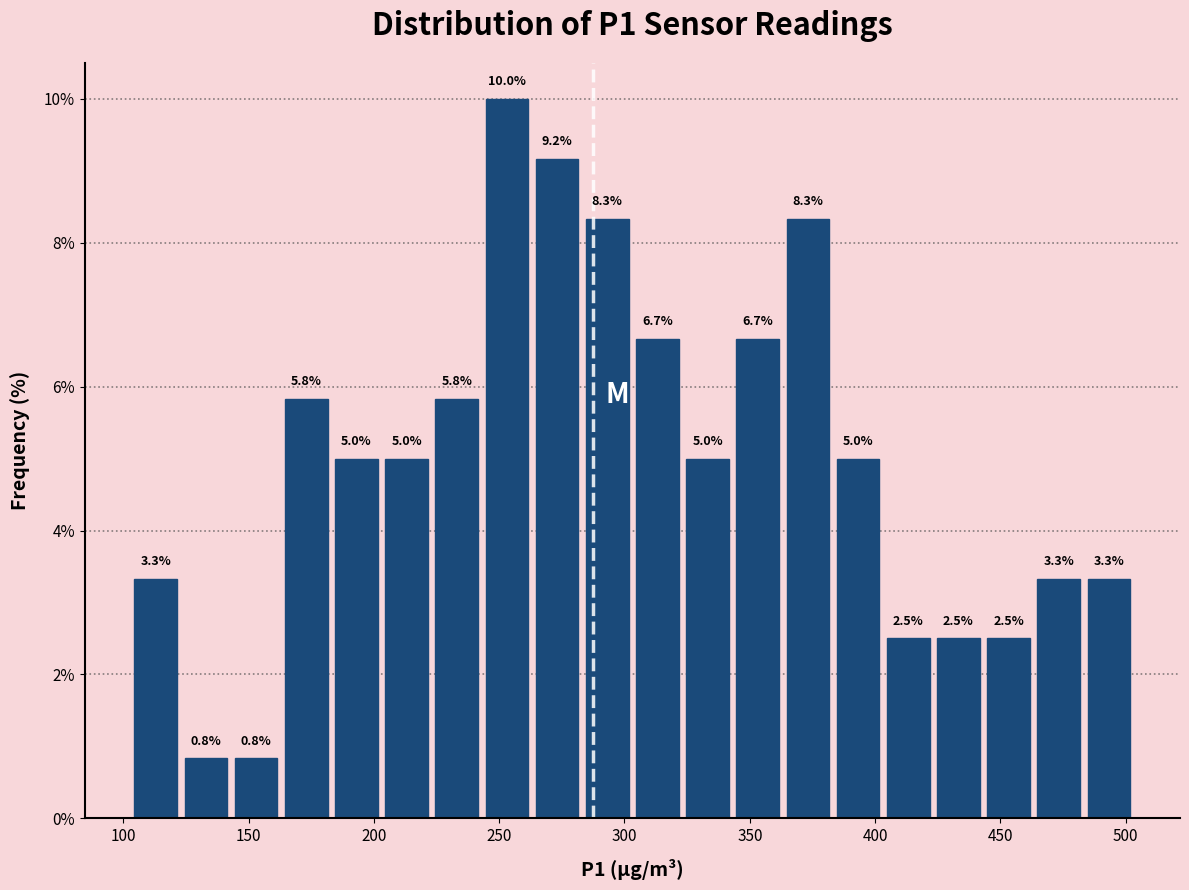

Reading left to right, transcribe this chart: for each bar, give the range it covers on the x-axis and its height. The bar edges are not printed on the chart, so give them approximately, as read against the axis.

105 to 125: 3.3
125 to 145: 0.8
145 to 165: 0.8
165 to 185: 5.8
185 to 205: 5.0
205 to 225: 5.0
225 to 245: 5.8
245 to 265: 10.0
265 to 285: 9.2
285 to 305: 8.3
305 to 325: 6.7
325 to 345: 5.0
345 to 365: 6.7
365 to 385: 8.3
385 to 405: 5.0
405 to 425: 2.5
425 to 445: 2.5
445 to 465: 2.5
465 to 485: 3.3
485 to 505: 3.3